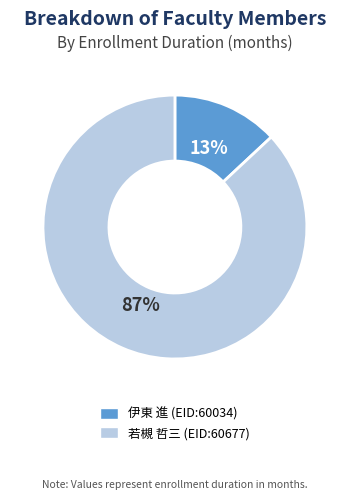

What is the smallest slice in the pie chart?

伊東 進 (EID:60034)